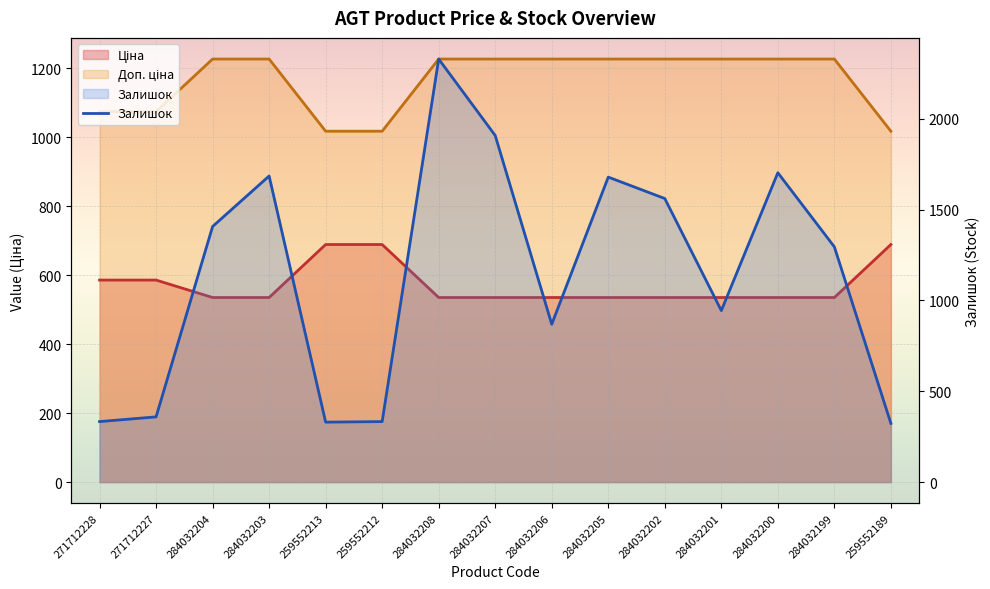

Reading left to right, list all the values displayed in this chart.

333	359	1407	1685	330	333	2329	1908	869	1679	1561	944	1703	1295	323